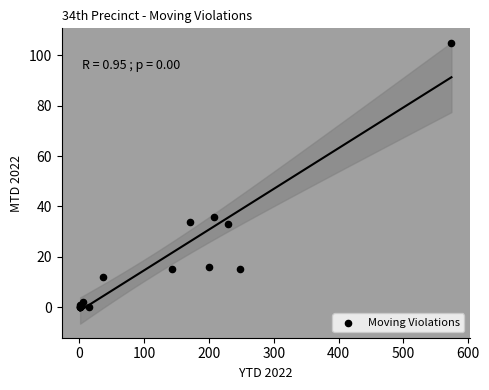

What Y value in the scatter plot is closest to 52?

36